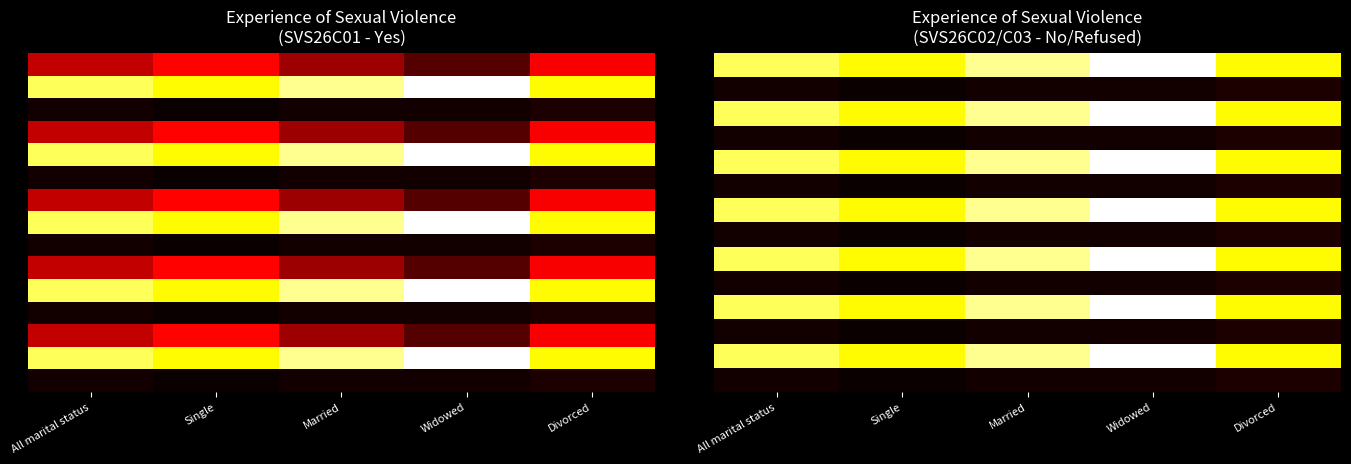

Count the number of categories in the chart.

5